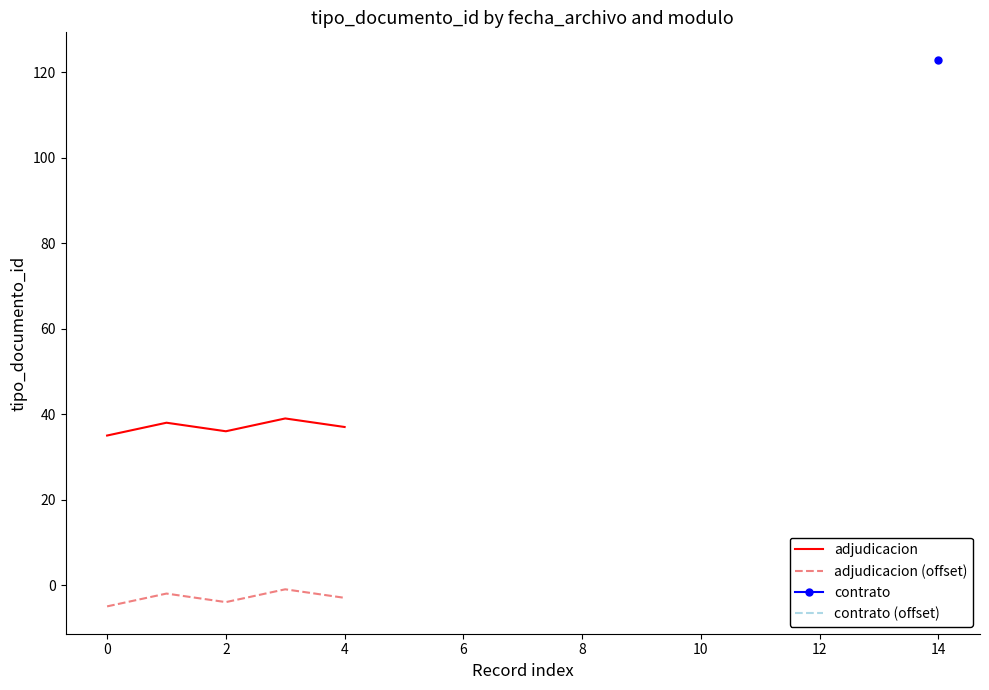

True or false: adjudicacion (offset) and adjudicacion cross at least once.

False